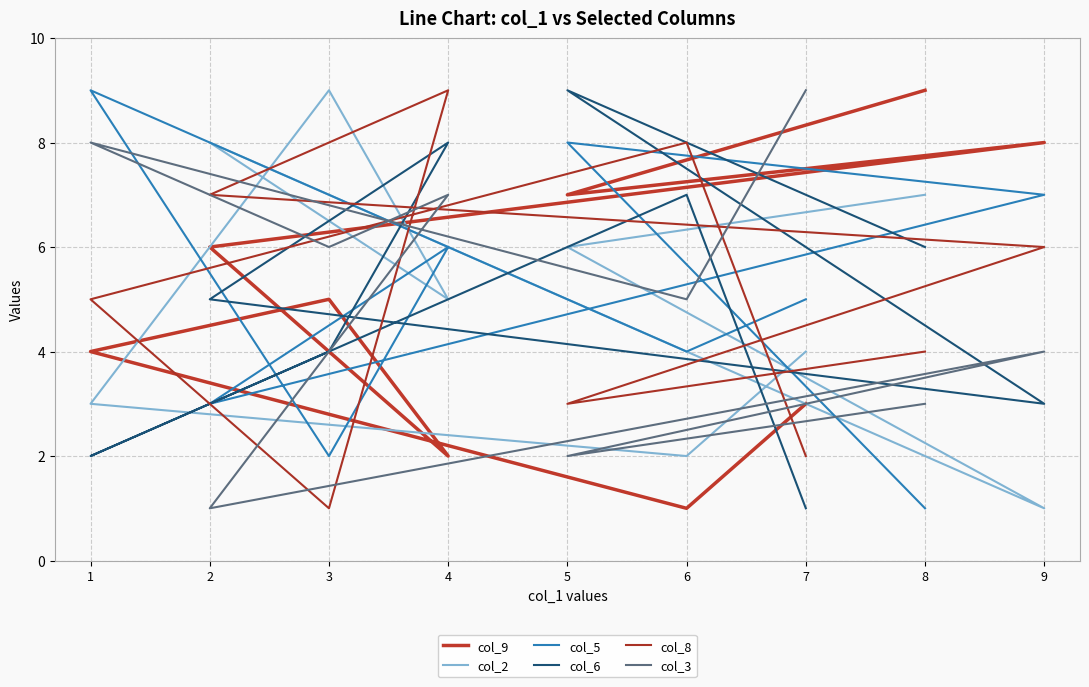

Is the value of col_3 at 9 greater than the value of col_8 at 7?

Yes